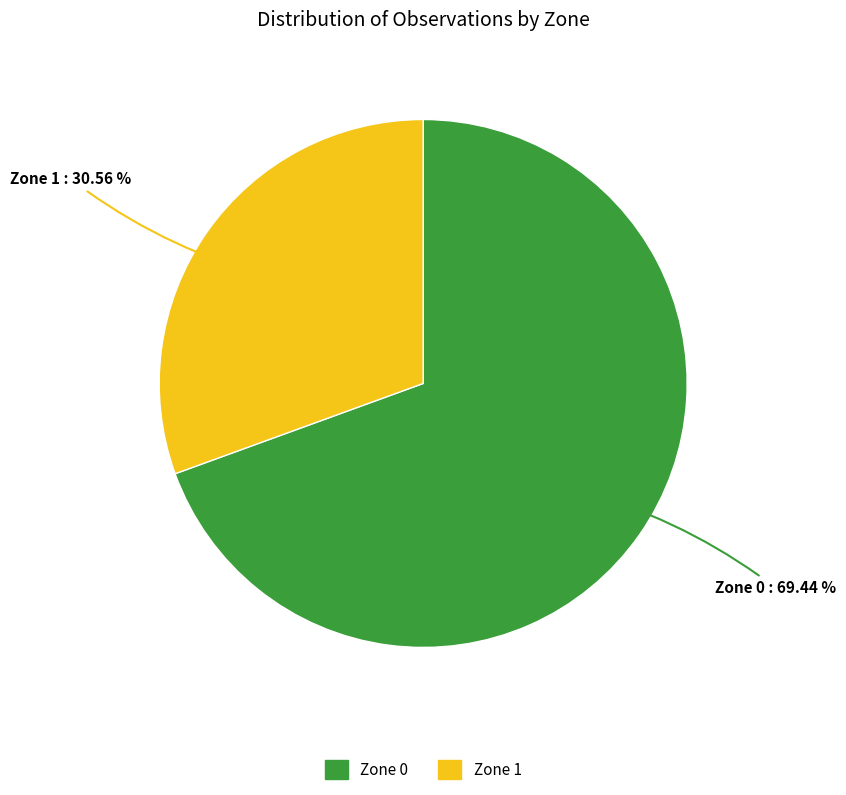

Count the number of slices in the pie.

2